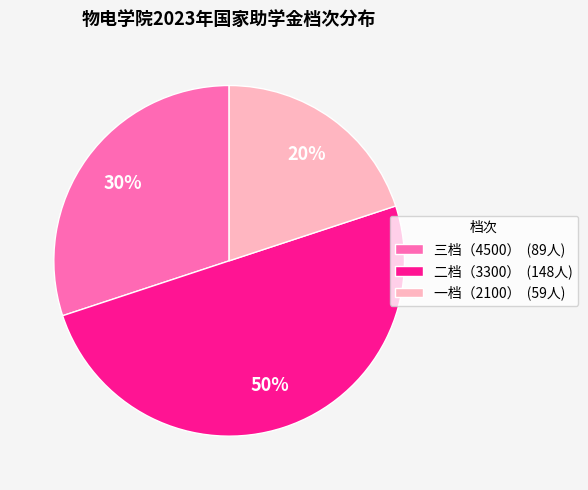

What is the smallest slice in the pie chart?

一档（2100）